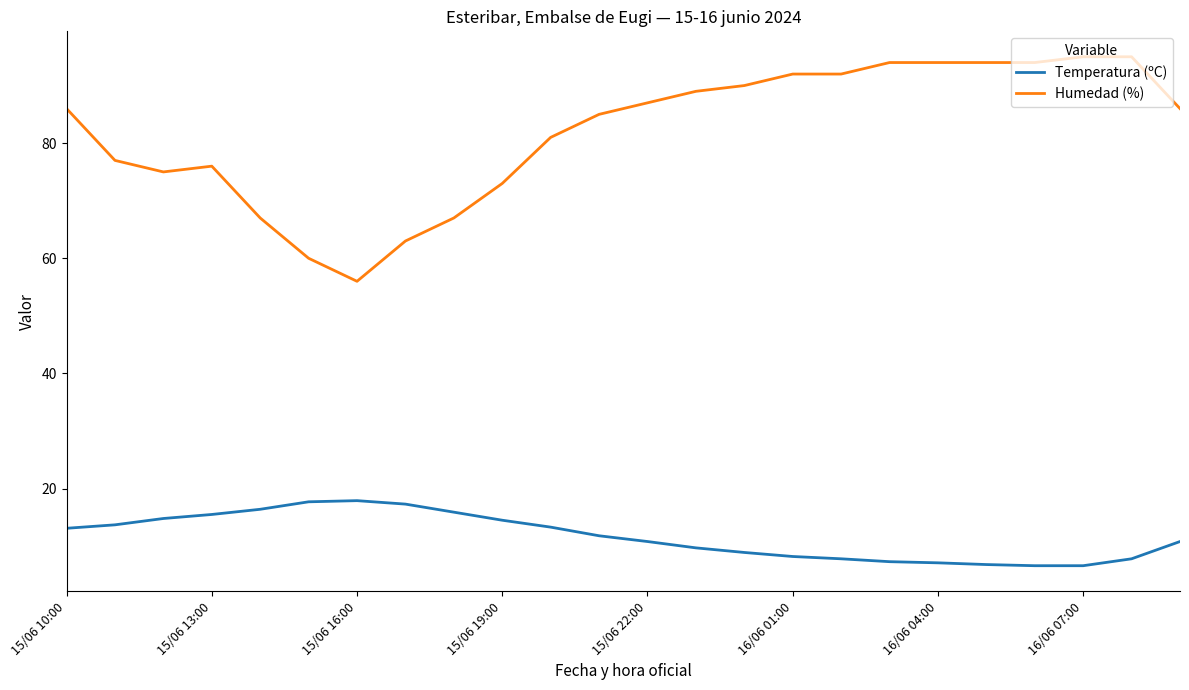

List the series in order of their peak value, lowest first.

Temperatura (ºC), Humedad (%)